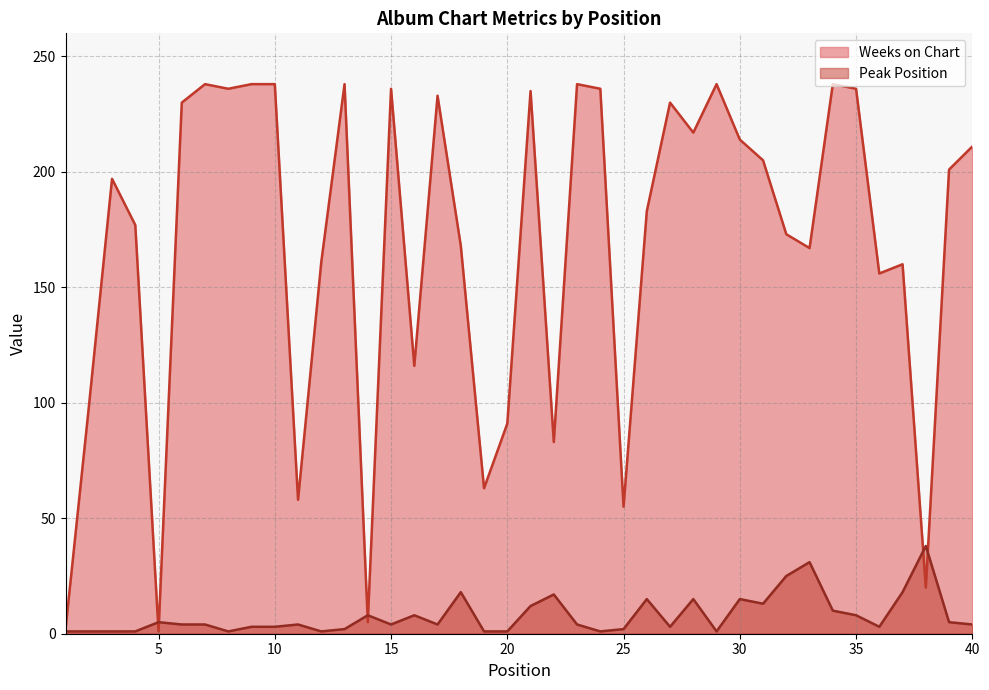

Reading left to right, transcribe all the data shown in this chart.

Weeks on Chart: 2	98	197	177	1	230	238	236	238	238	58	161	238	5	236	116	233	168	63	91	235	83	238	236	55	183	230	217	238	214	205	173	167	238	236	156	160	20	201	211
Peak Position: 1	1	1	1	5	4	4	1	3	3	4	1	2	8	4	8	4	18	1	1	12	17	4	1	2	15	3	15	1	15	13	25	31	10	8	3	18	38	5	4